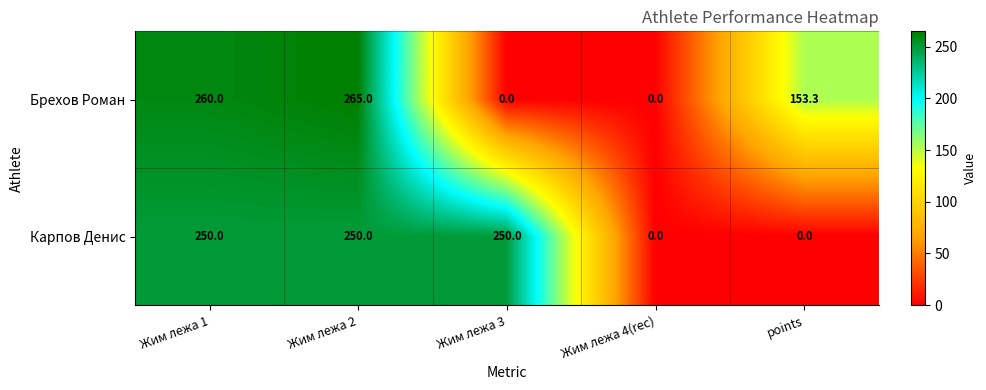

Which category has the highest value across all series?

Жим лежа 2